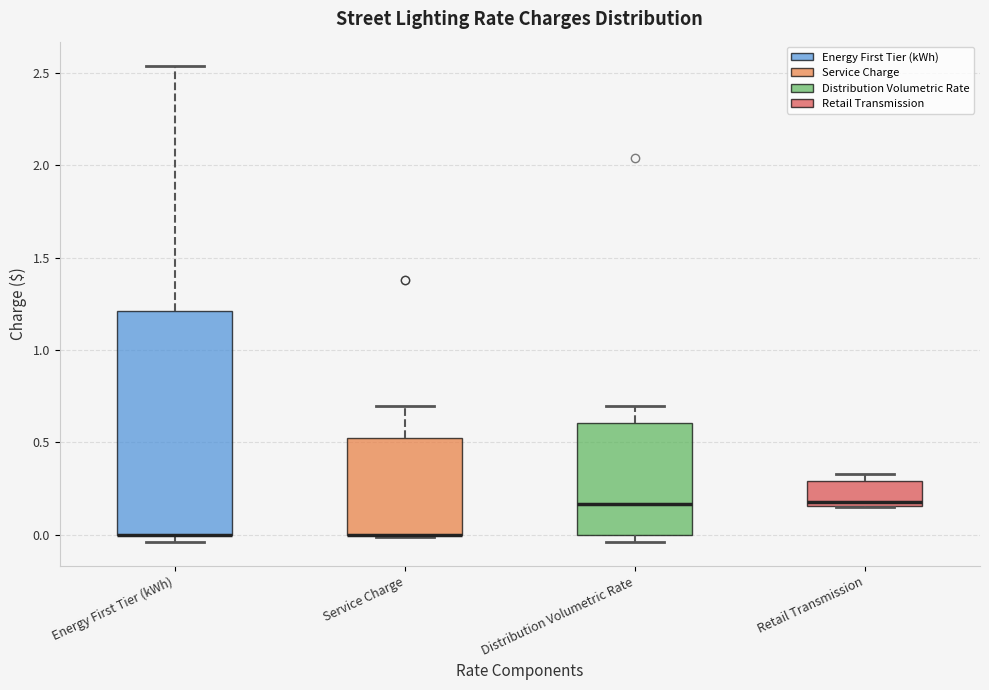

Comparing the boxes themselves (not the whiskers), which one is the tallest?

Energy First Tier (kWh)